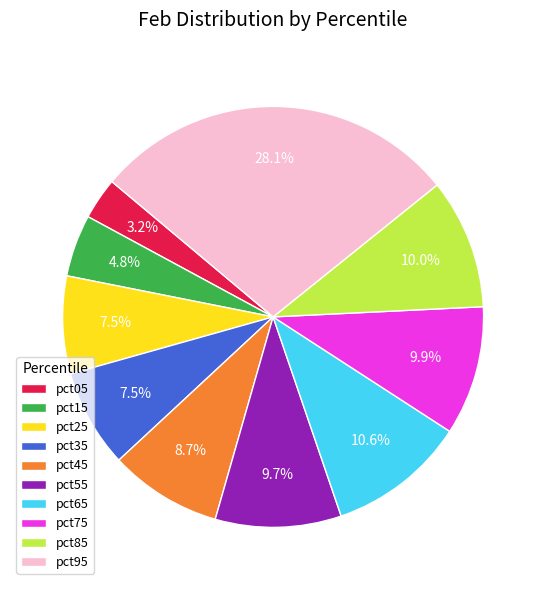

Is there any slice that represents more than half of the pie?

No